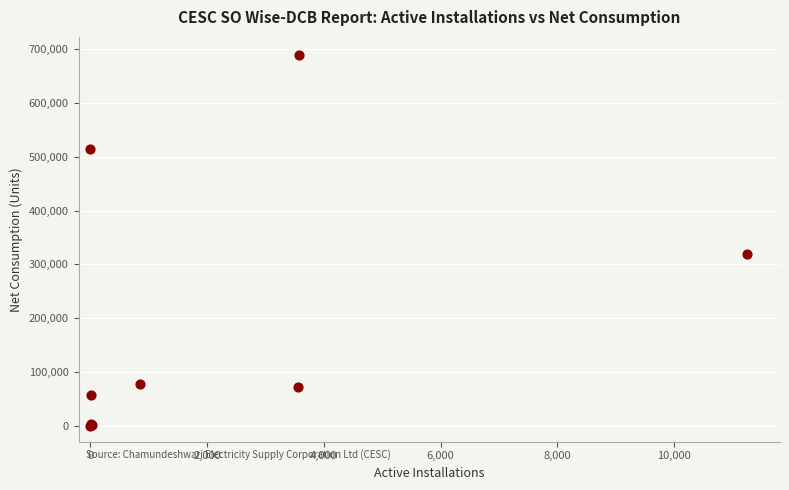

What Y value in the scatter plot is closest to 344440?

320087